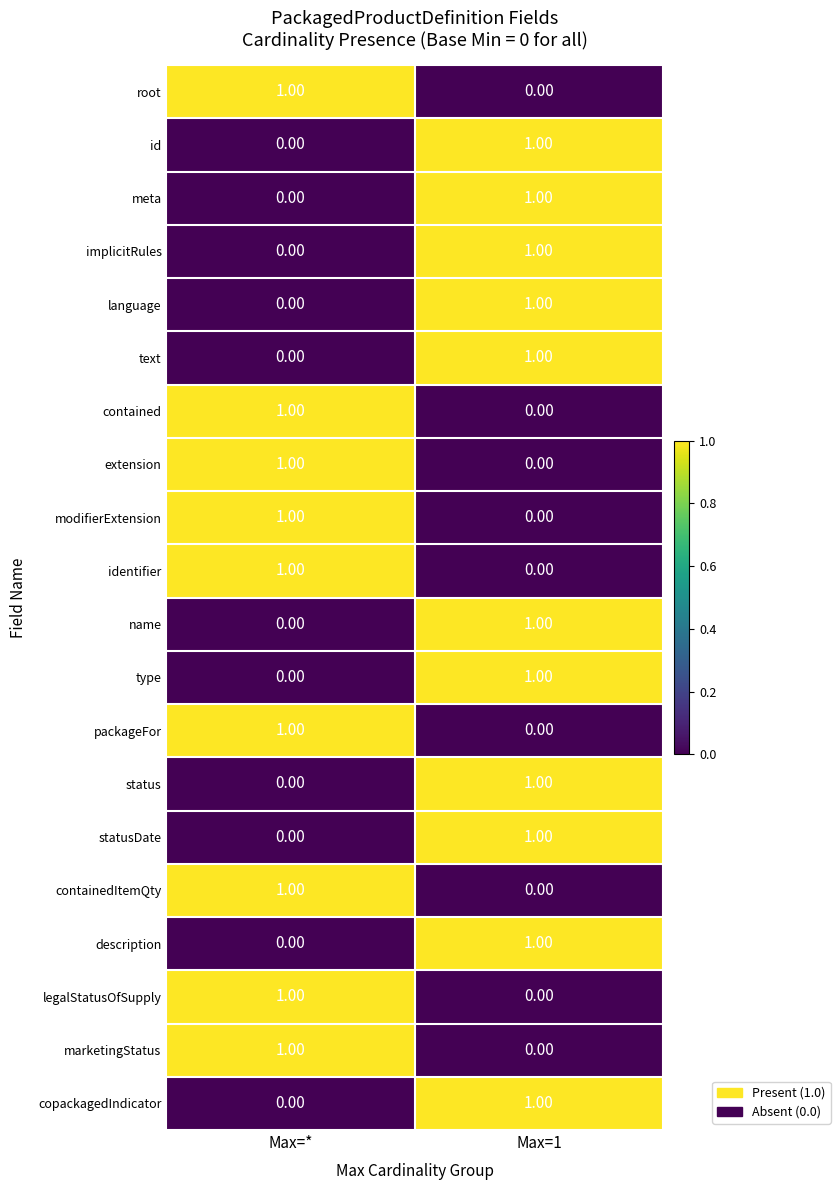

Is the value of marketingStatus at Max=1 greater than the value of name at Max=1?

No